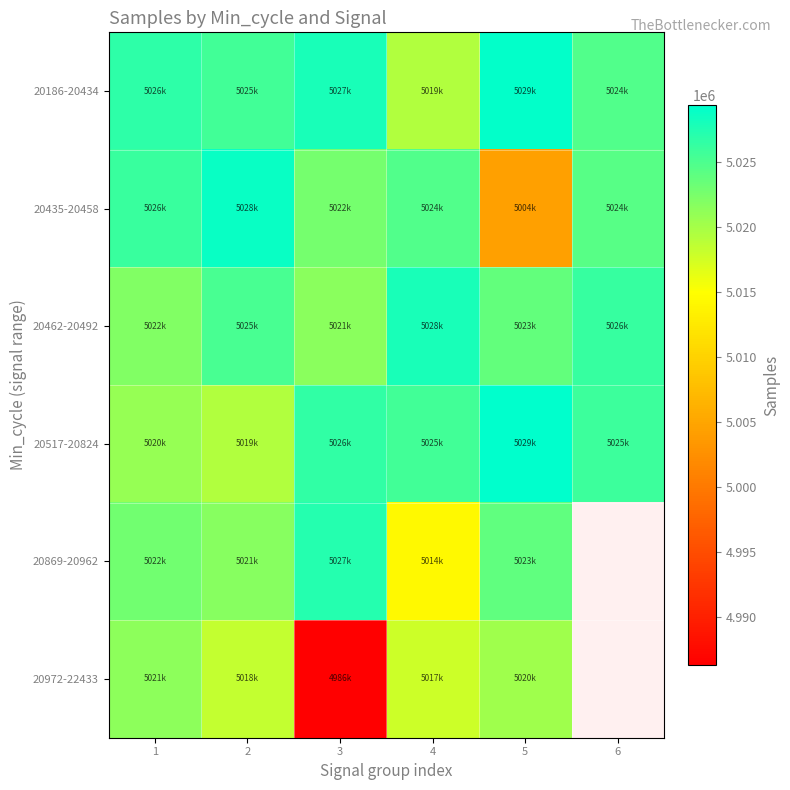

The value of 20517-20824 at 5 is 8651447.2. True or false?

False